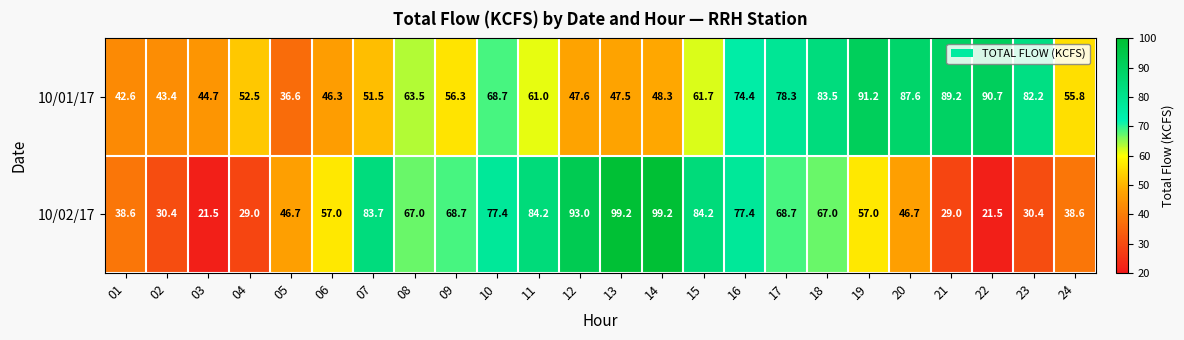

Which series has the widest spread of values?

10/02/17